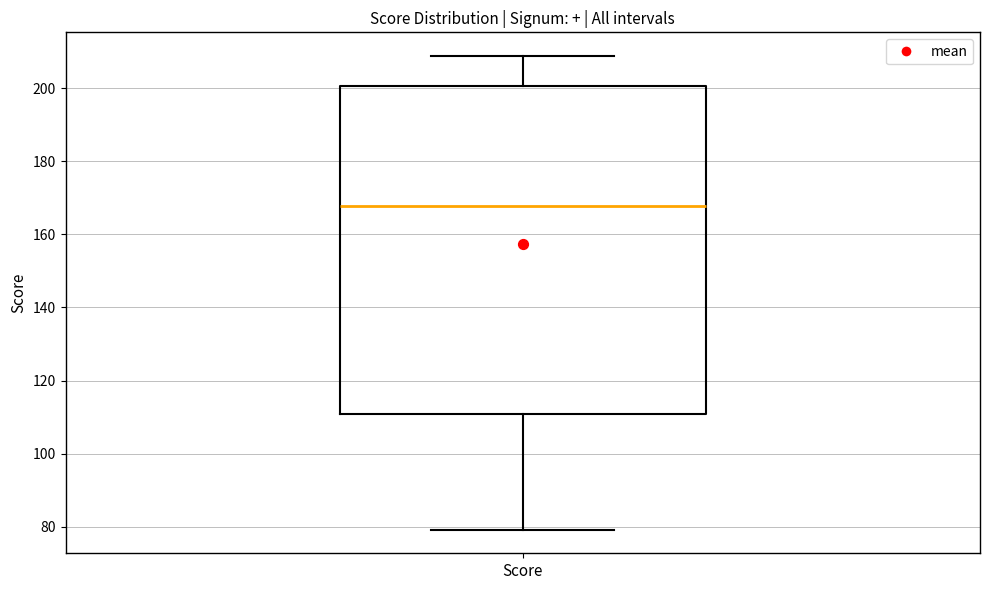

Where is the lower edge of the box for Score on the y-axis? The values are not printed on the chart, so give them approximately, as read against the axis.

110